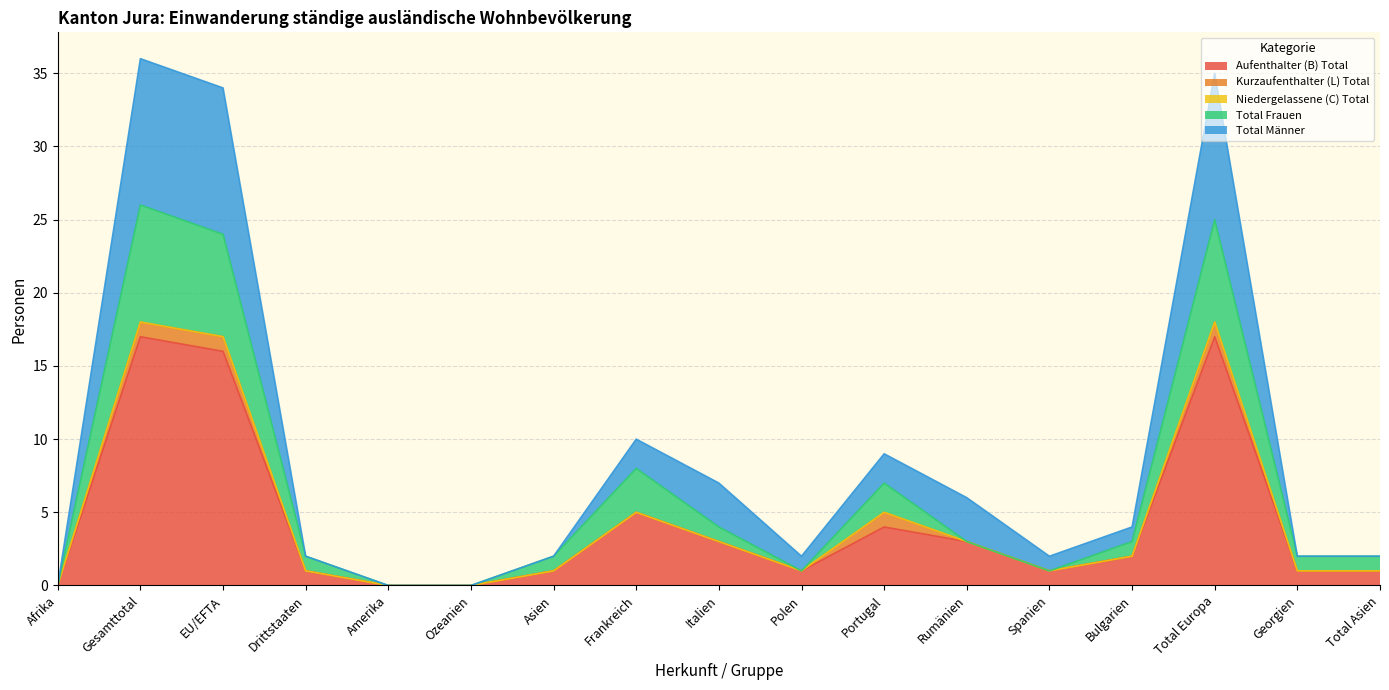

True or false: Aufenthalter (B) Total has a value of 5 at Italien.

False